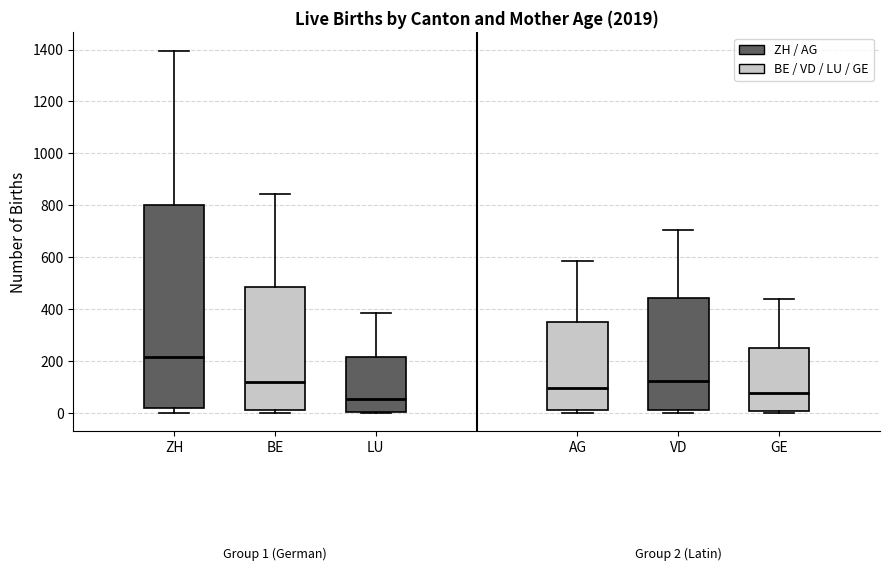

Comparing the boxes themselves (not the whiskers), which one is the tallest?

ZH